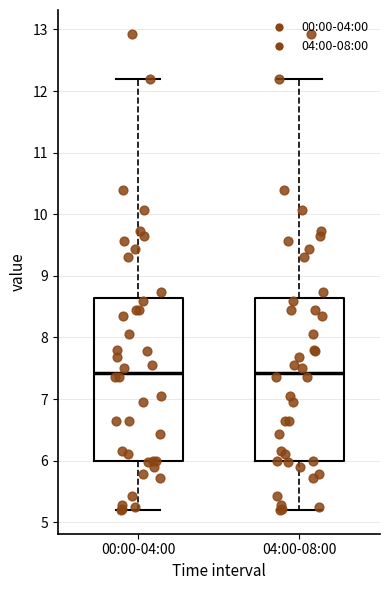

Reading left to right, read every box against the y-axis: the position of its median line, the range the box covers, and the ends of its whiskers. The values are not printed on the chart, so give them approximately, as read against the axis.

00:00-04:00: median 7.4, box 6.0 to 8.6, whiskers 5.2 to 12.2
04:00-08:00: median 7.4, box 6.0 to 8.6, whiskers 5.2 to 12.2